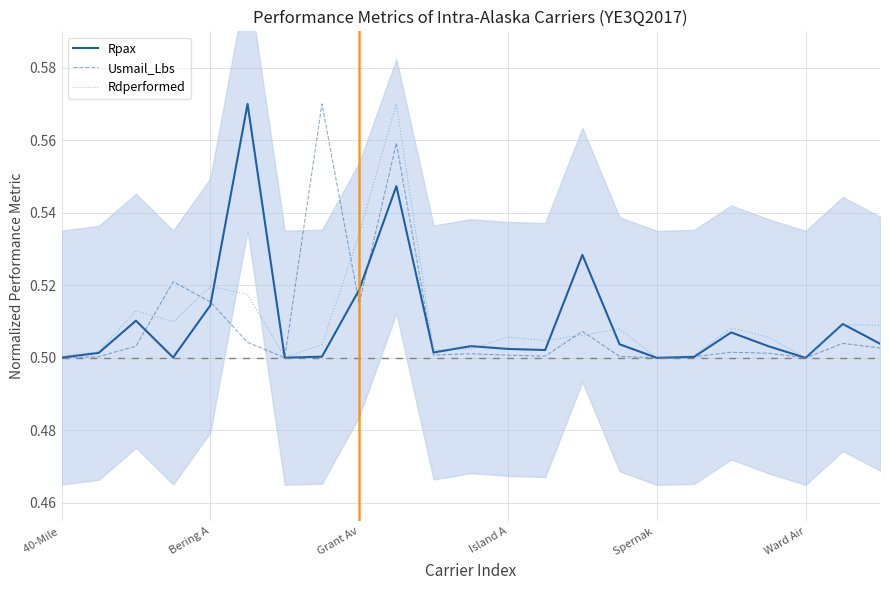

At which category is the sum across all series the highest?

9